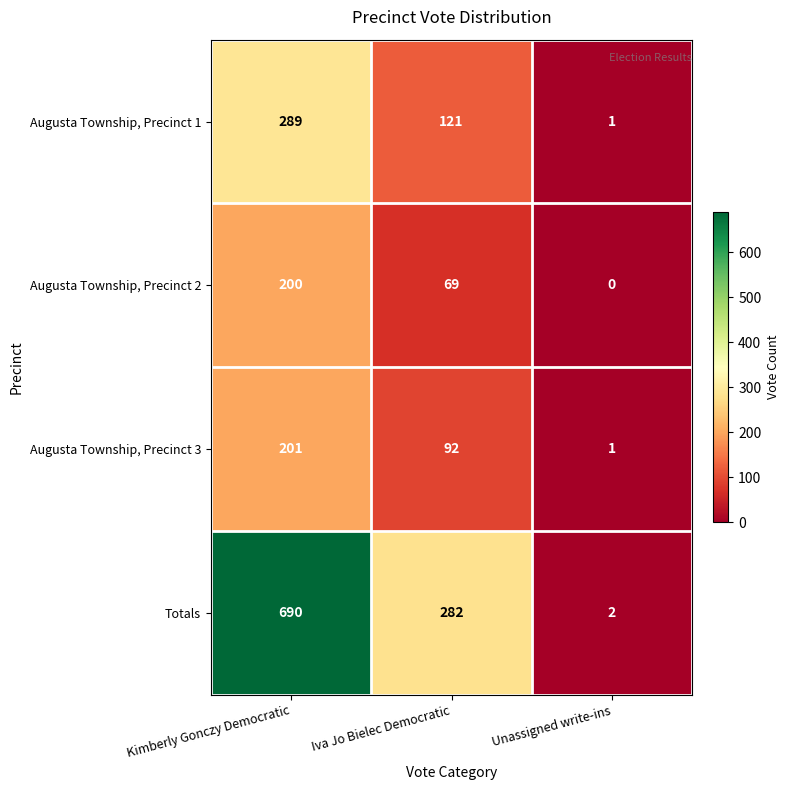

Rank the series by their maximum value, from highest to lowest.

Totals, Augusta Township, Precinct 1, Augusta Township, Precinct 3, Augusta Township, Precinct 2